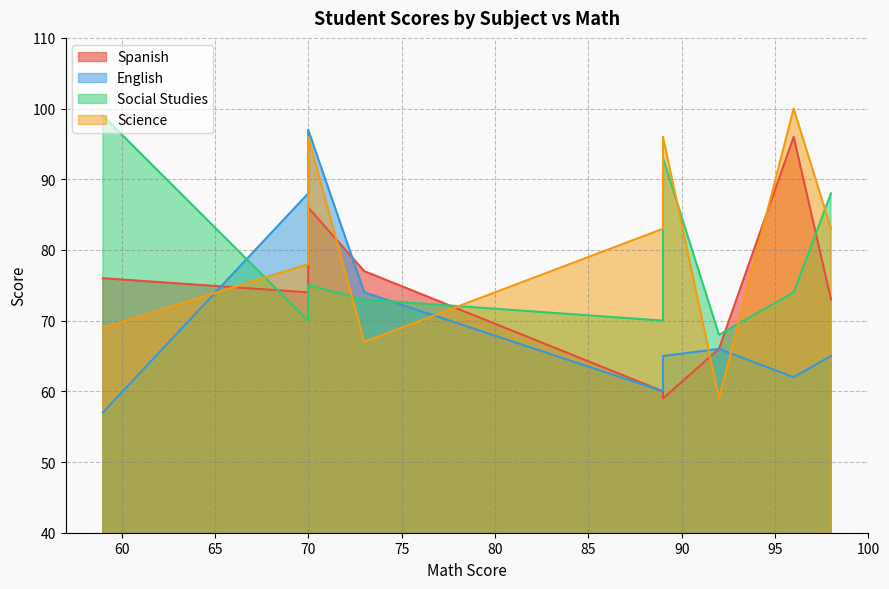

Which series has the widest spread of values?

Science